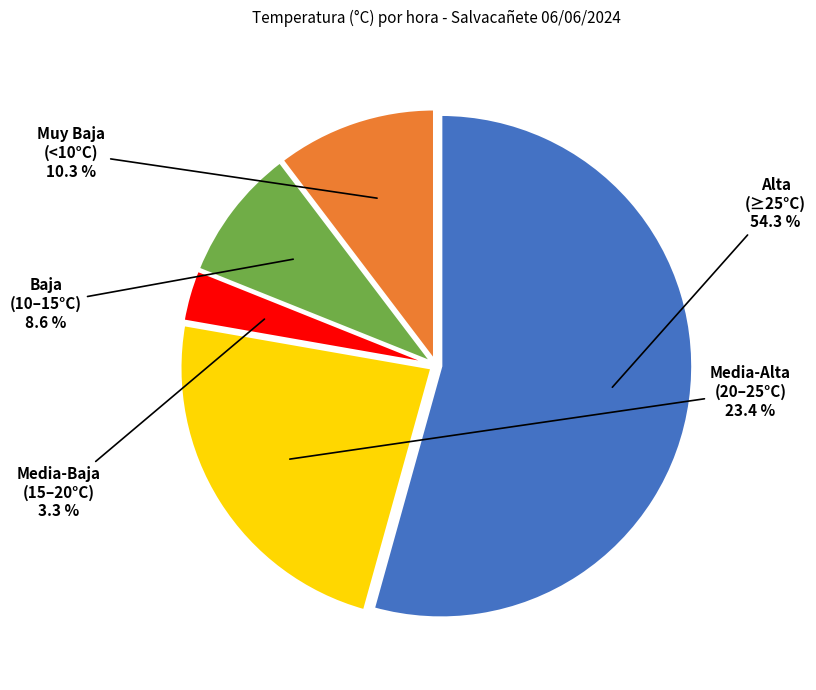

Rank the categories by value from lowest to highest.

Media-Baja (15–20°C), Baja (10–15°C), Muy Baja (<10°C), Media-Alta (20–25°C), Alta (≥25°C)